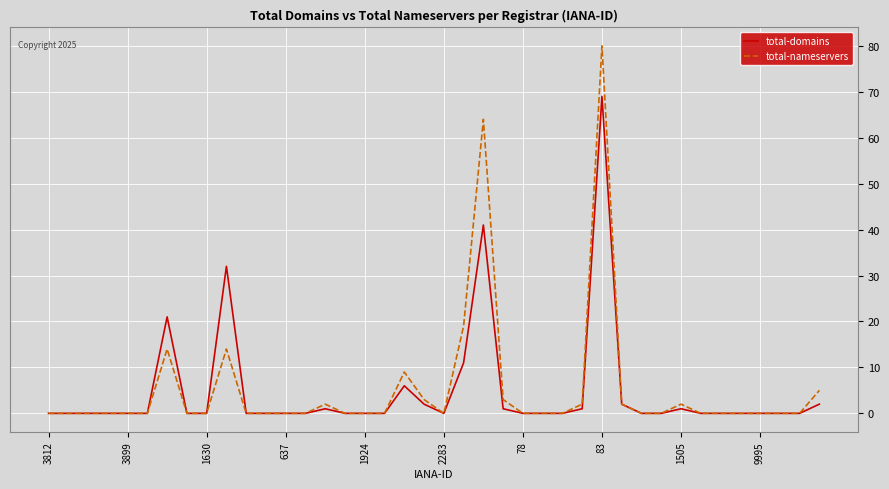

Rank the series by their maximum value, from lowest to highest.

total-domains, total-nameservers